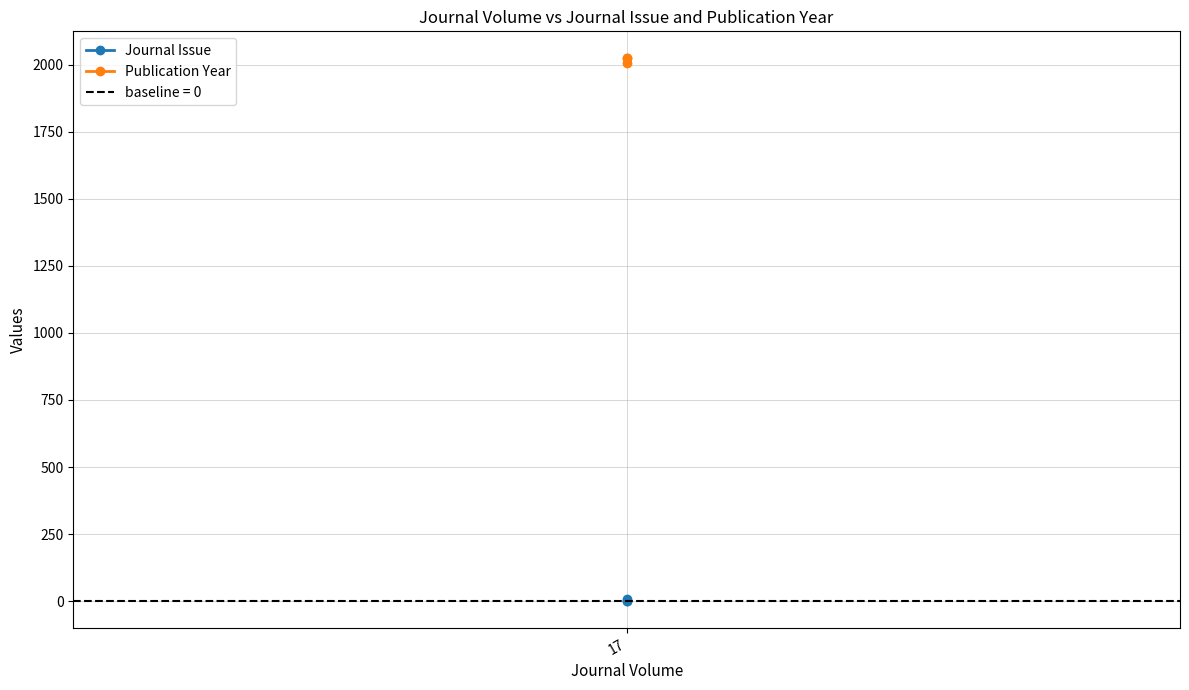

What is the label of the 3rd point from the right?

17